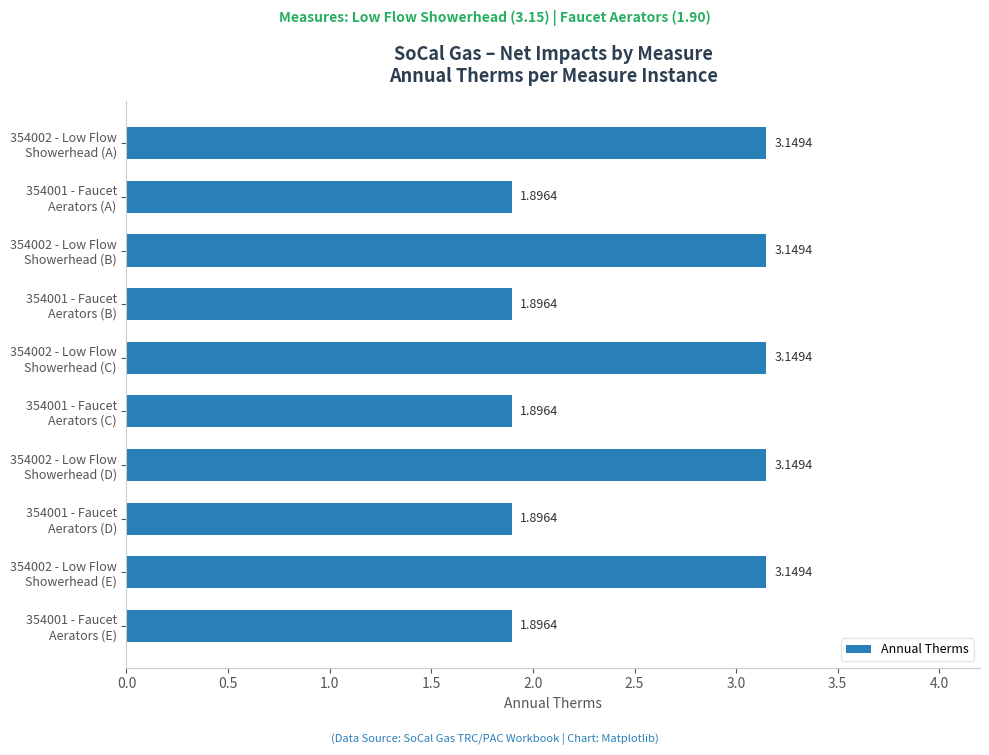

How many data points does each series have?

10